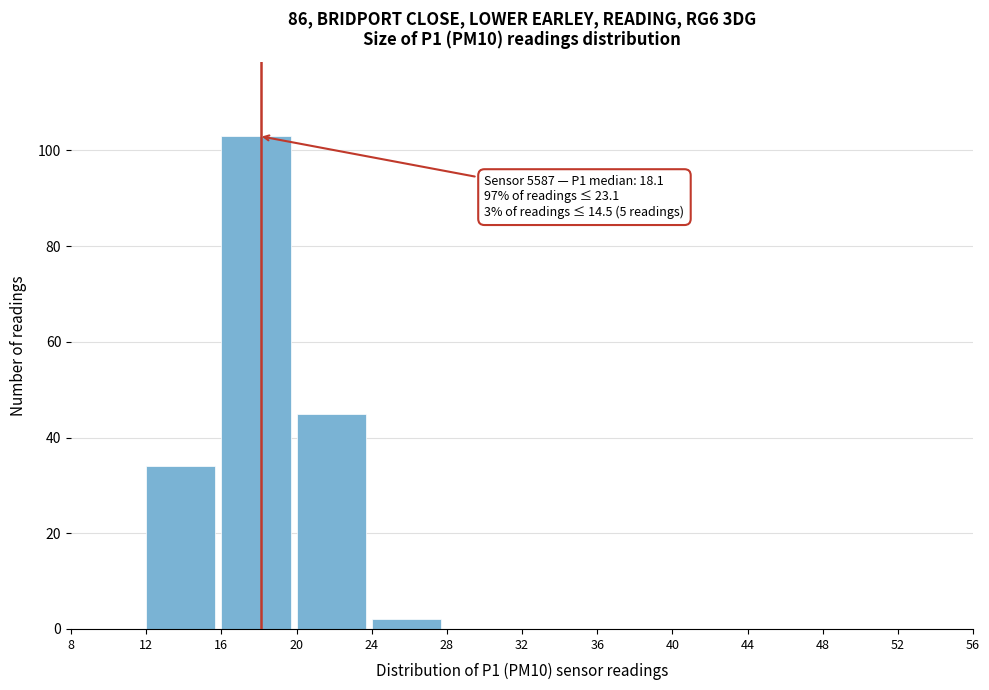

Over which range of the x-axis is the bar tallest?

16 to 20